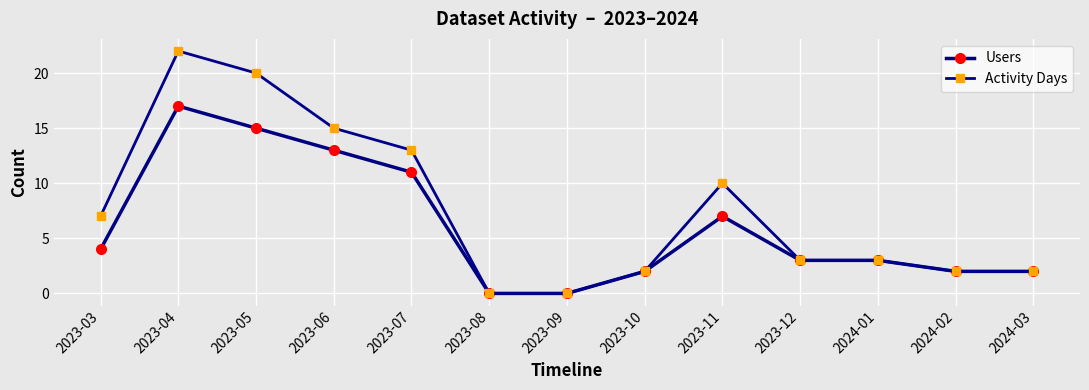

How many lines are shown in the chart?

2